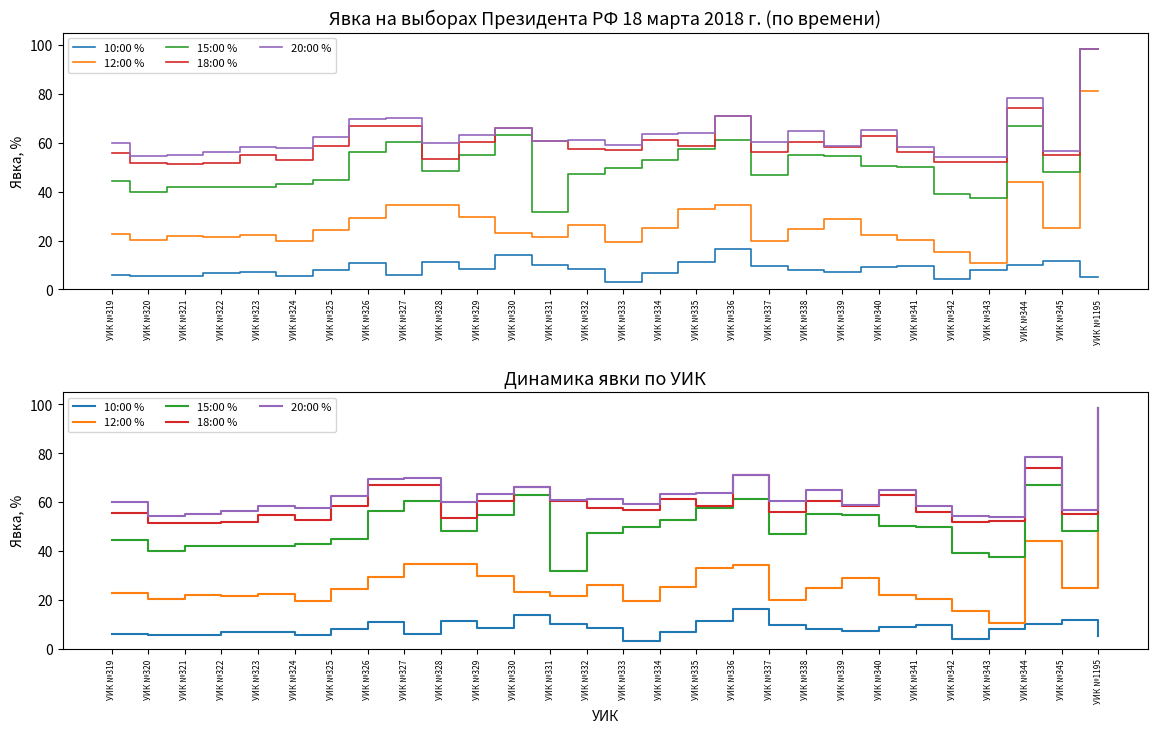

Does the chart display data point markers on the line(s)?

No